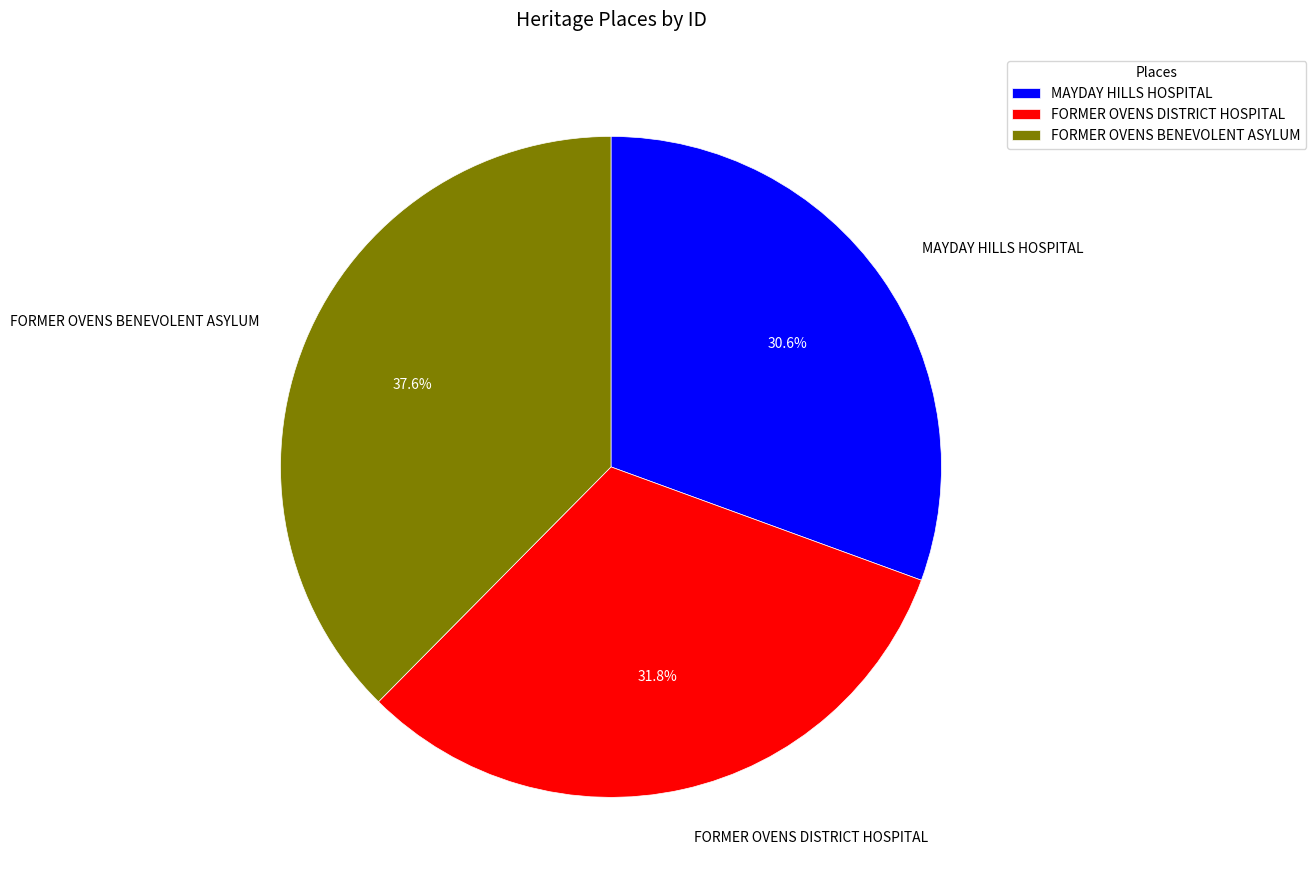

Count the number of slices in the pie.

3